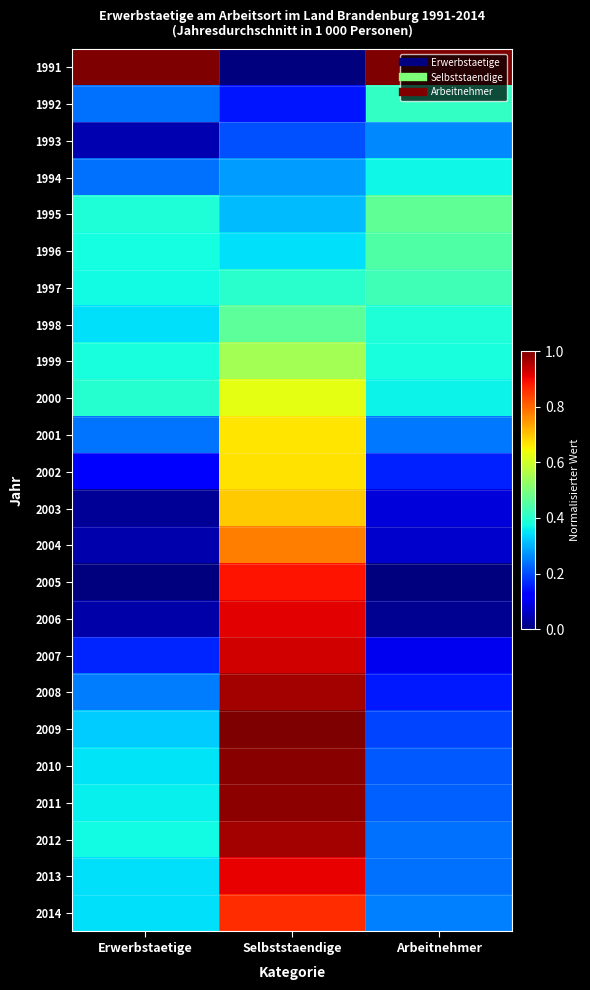

What is the total value across all series at Selbststaendige?

15.5